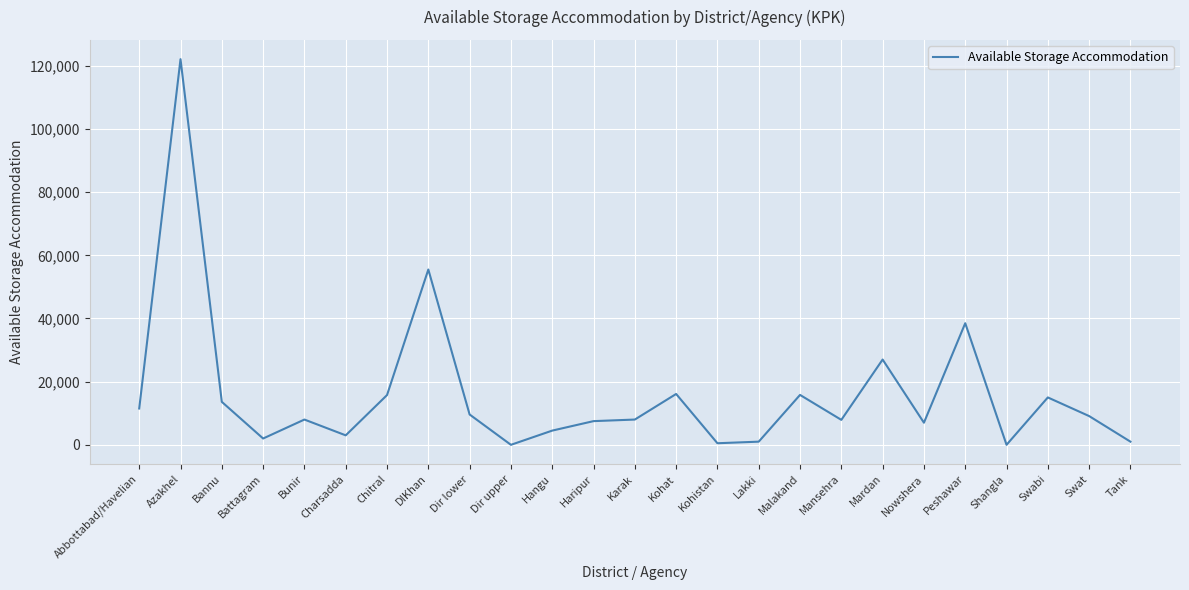

At which category does the chart reach its peak across all series?

Azakhel